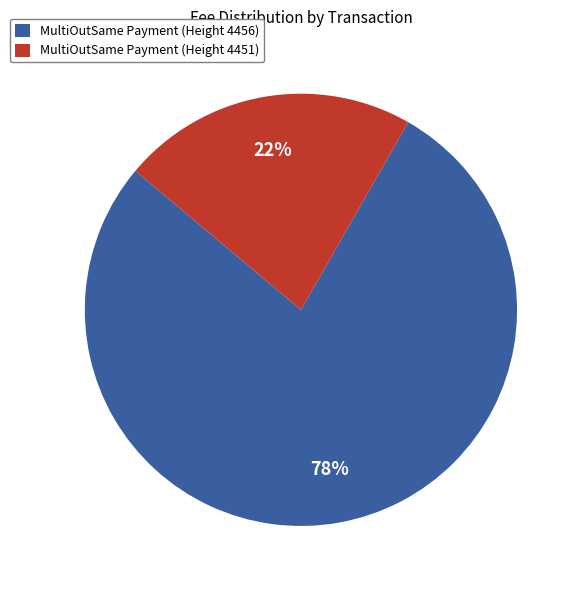

How many segments does this pie chart have?

2